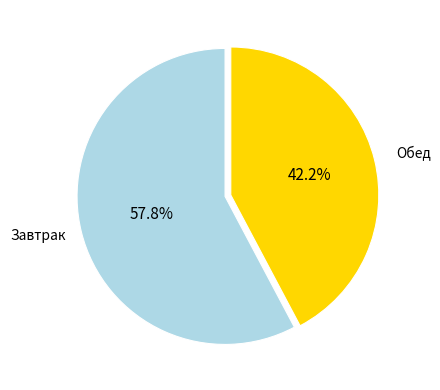

Do Обед and Завтрак together represent more than half of the pie?

Yes